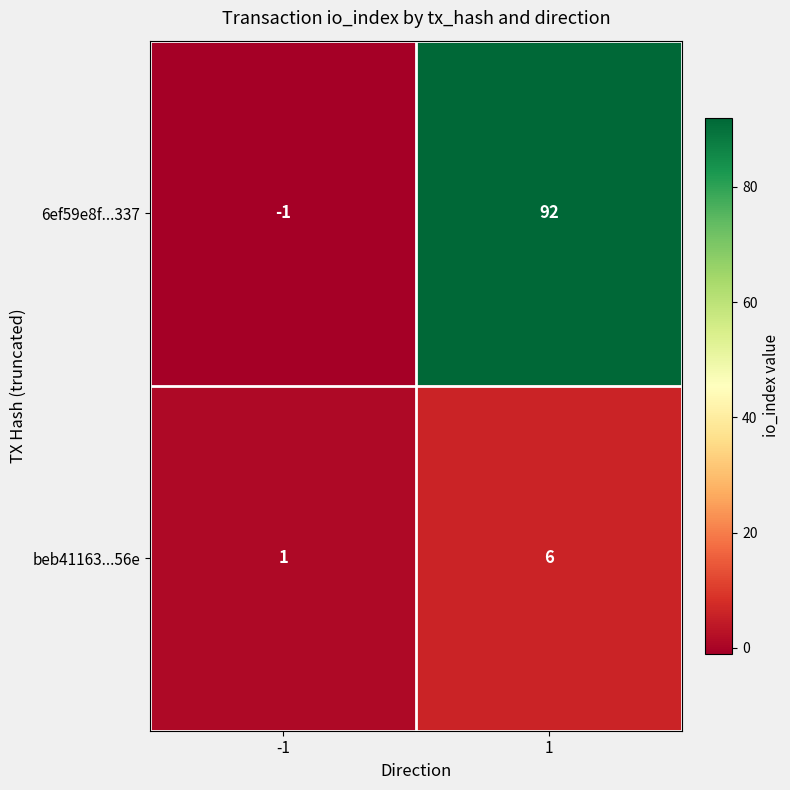

What is the sum of all 6ef59e8f...337 values?

91